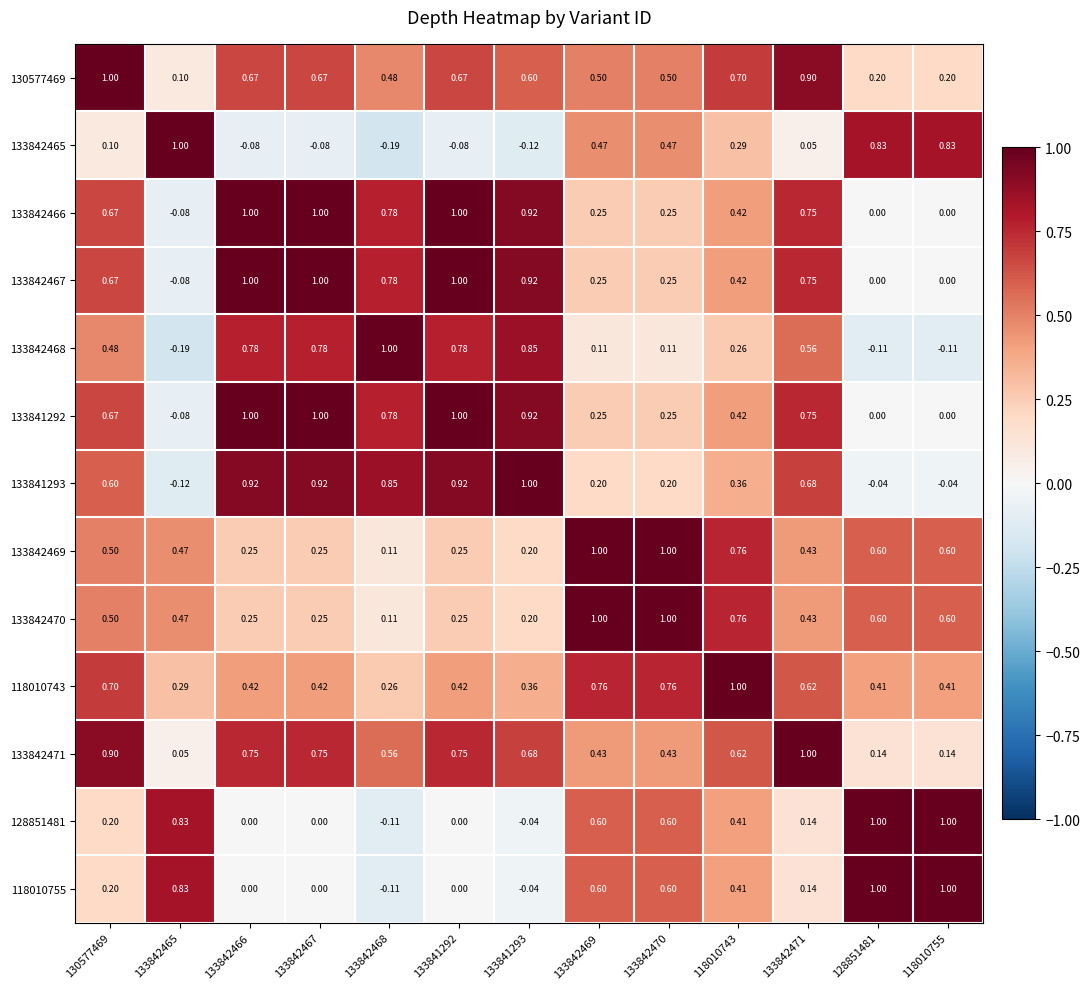

How many series are shown in this chart?

13